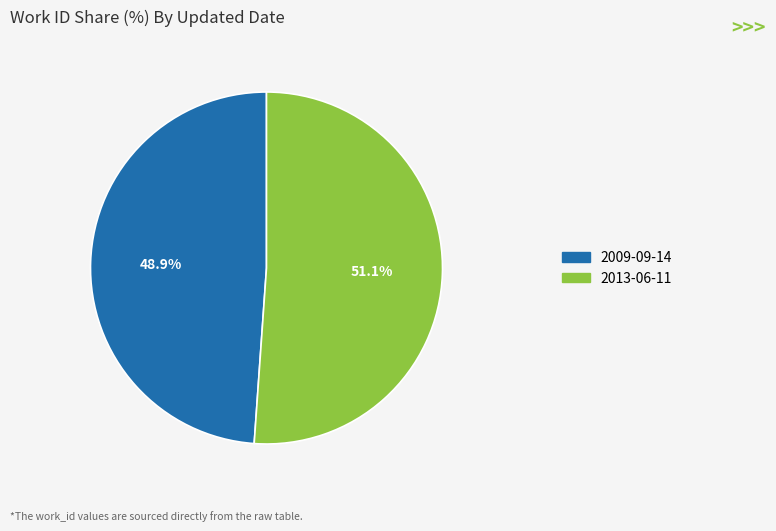

What is the smallest slice in the pie chart?

2009-09-14